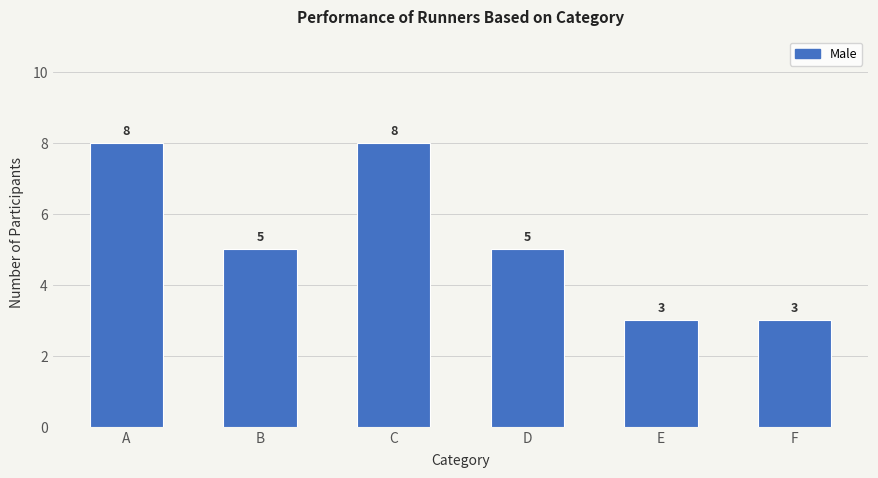

What is the value of the 5th bar from the left?

3